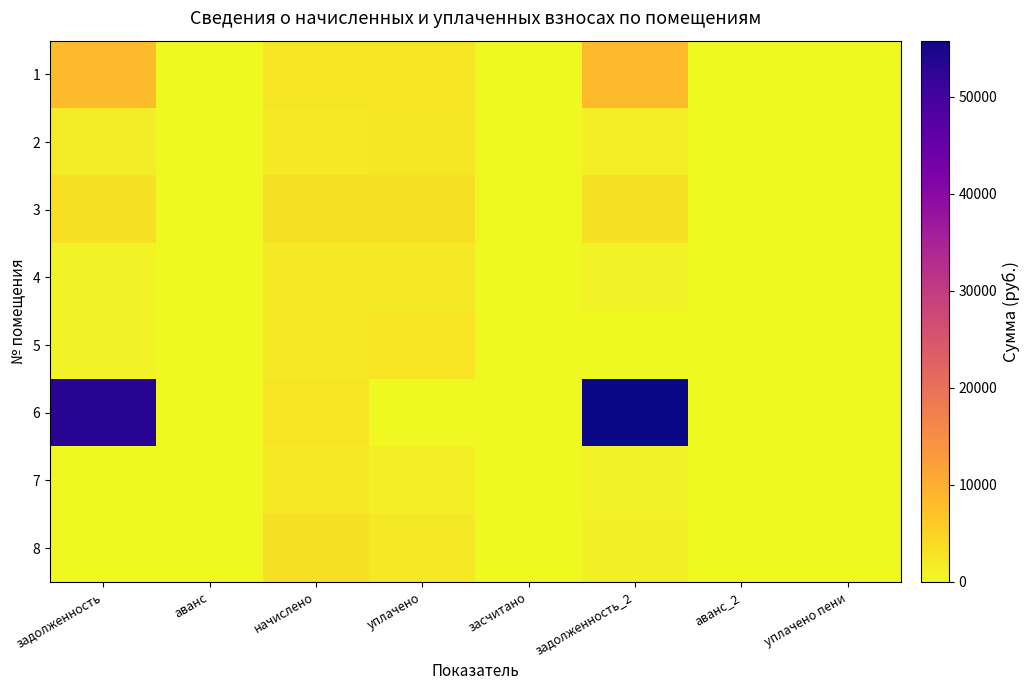

At начислено, list the series in order from largest to smallest.

3, 8, 1, 6, 7, 2, 5, 4